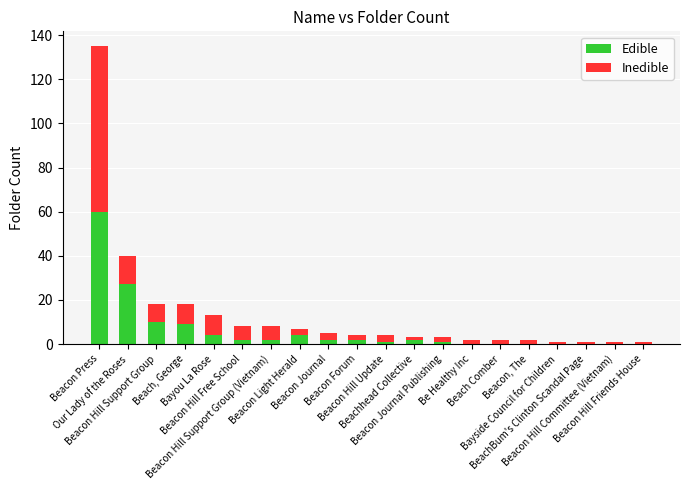

What is the sum of all Edible values?

126